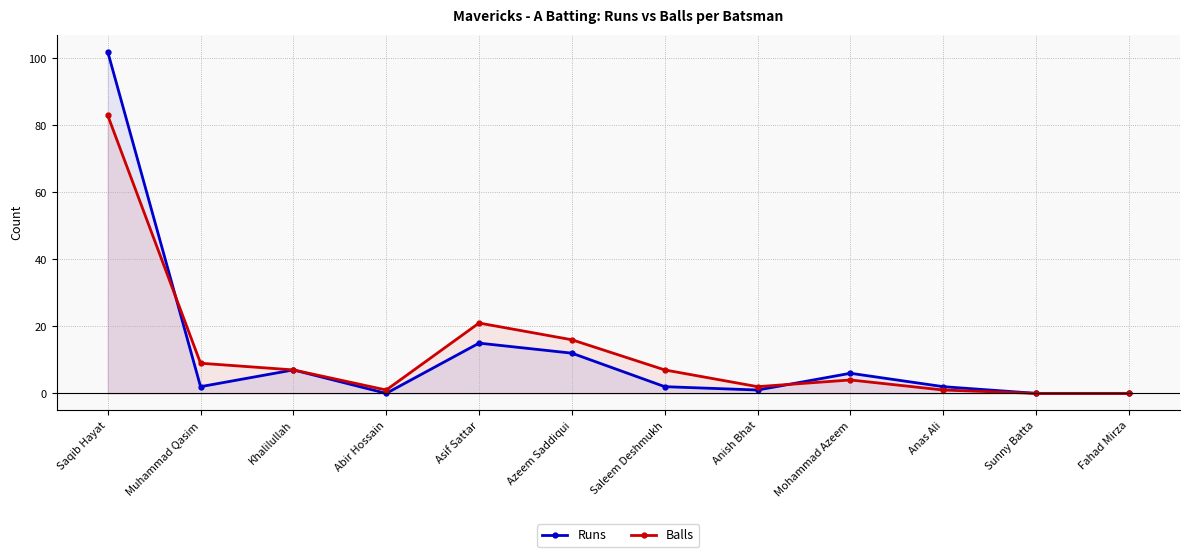

The value of Balls at Fahad Mirza is 46. True or false?

False